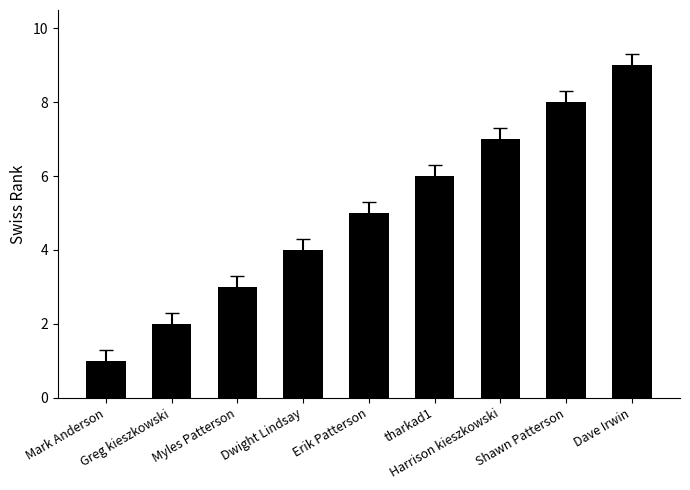

What is the maximum value shown in the chart?

9